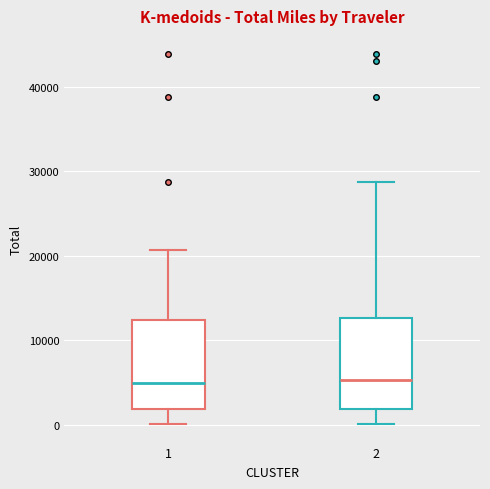

Reading left to right, transcribe this box plot: for each box, give where its median line is, the range the box spans, and where its two whiskers end, as read against the y-axis. The values are not printed on the chart, so give them approximately, as read against the axis.

1: median 5000, box 2000 to 12000, whiskers 0 to 21000
2: median 5000, box 2000 to 13000, whiskers 0 to 29000